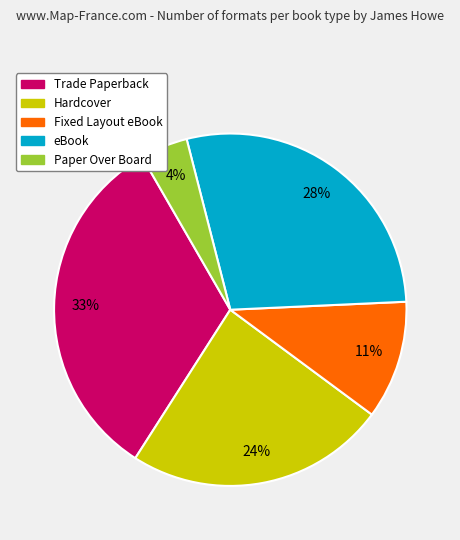

Between Trade Paperback and Paper Over Board, which is larger?

Trade Paperback